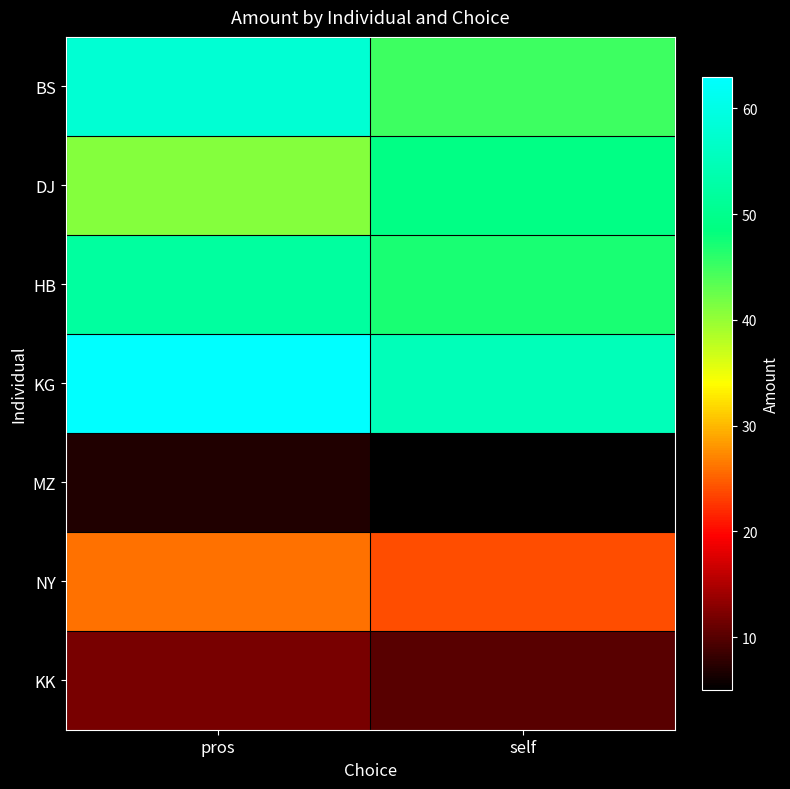

How many distinct data groups are displayed?

7